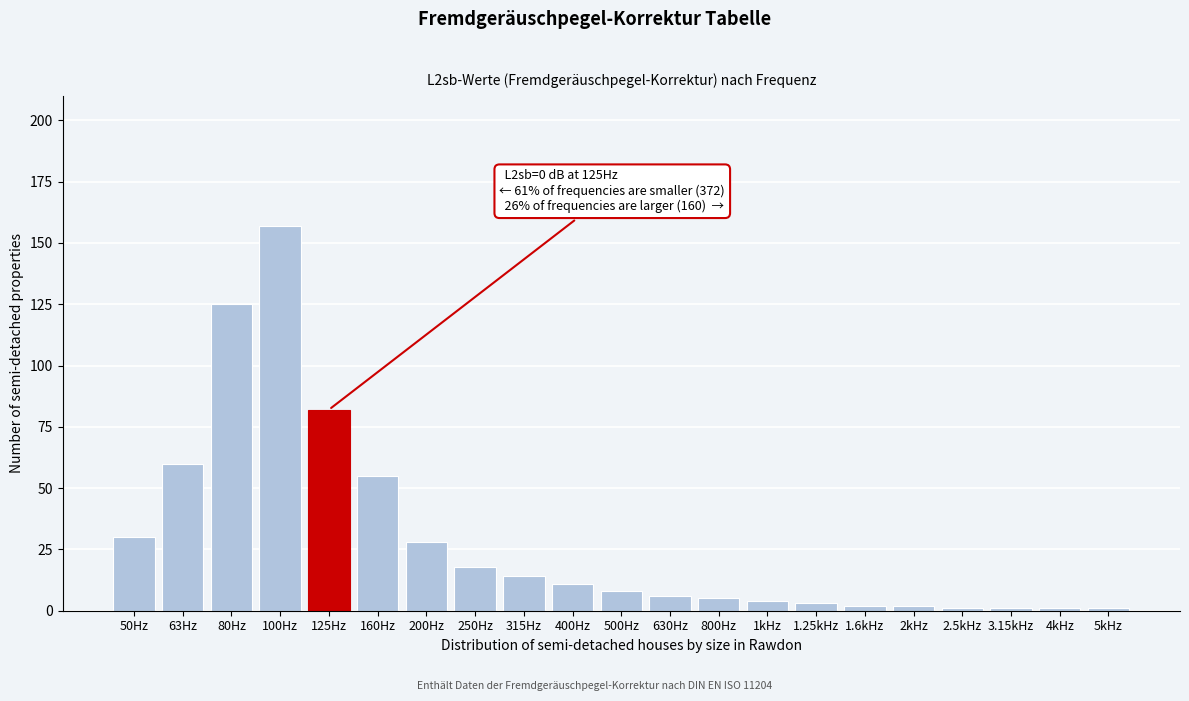

Reading left to right, list all the values displayed in this chart.

50Hz=30	63Hz=60	80Hz=125	100Hz=157	125Hz=82	160Hz=55	200Hz=28	250Hz=18	315Hz=14	400Hz=11	500Hz=8	630Hz=6	800Hz=5	1kHz=4	1.25kHz=3	1.6kHz=2	2kHz=2	2.5kHz=1	3.15kHz=1	4kHz=1	5kHz=1